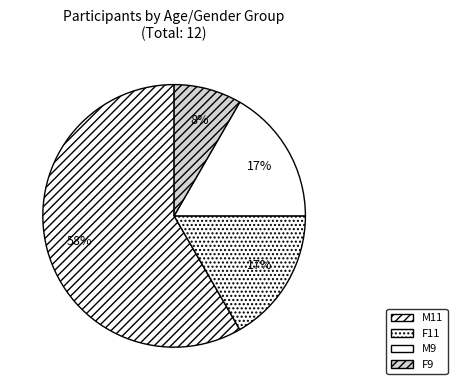

What is the smallest slice in the pie chart?

F9